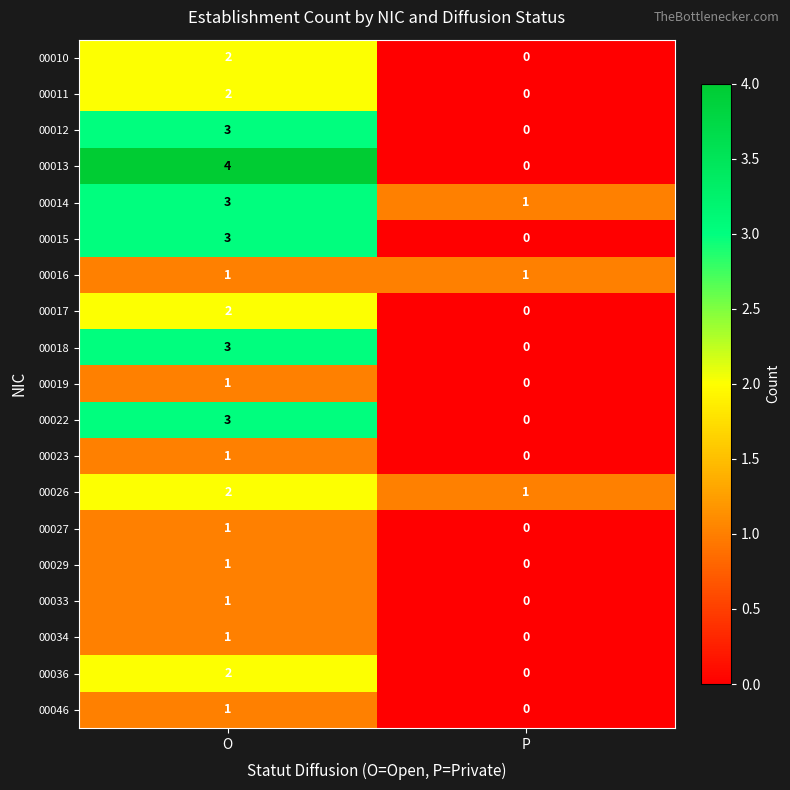

What is the total value across all series at P?

3